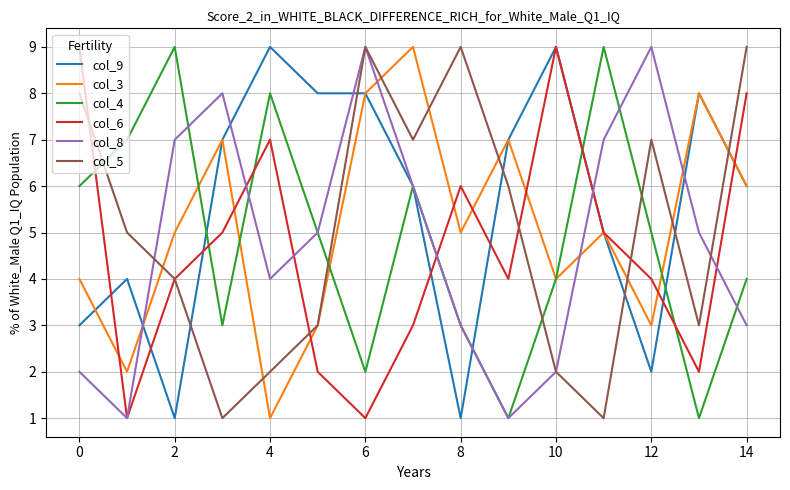

Is the value of col_4 at 6 greater than the value of col_6 at 8?

No